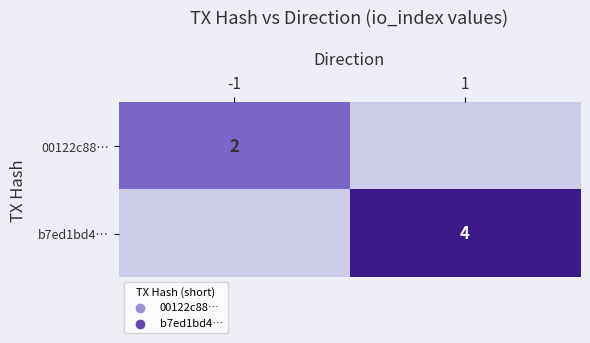

What is the spread (max minus min) of values at -1?

2